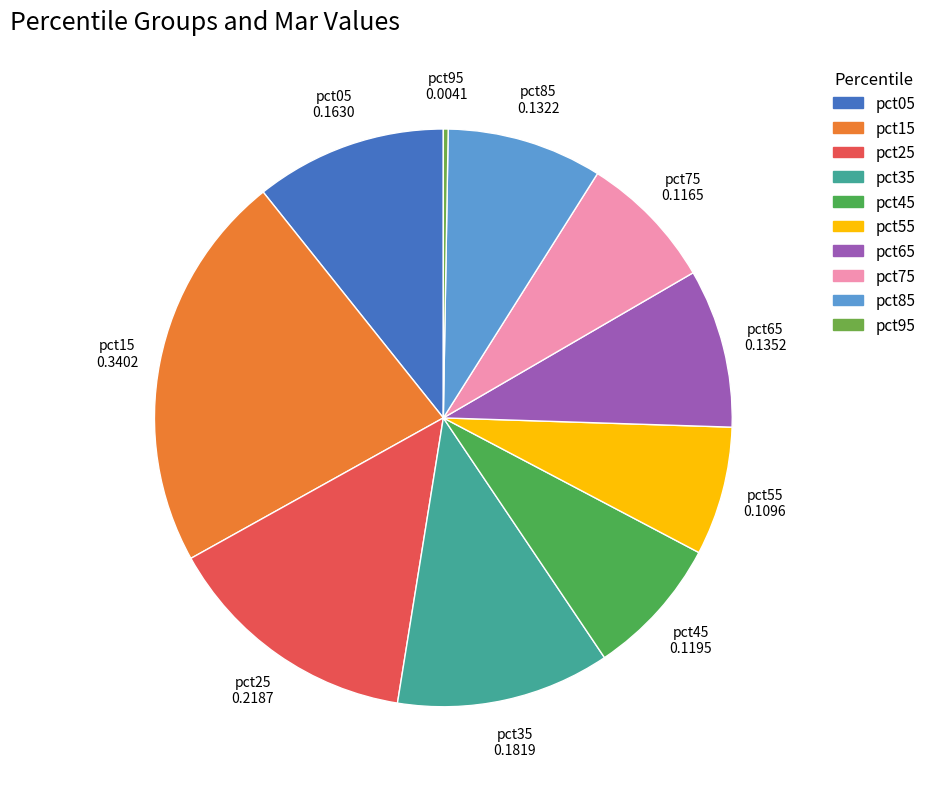

The pct25 slice represents 14% of the pie. True or false?

True